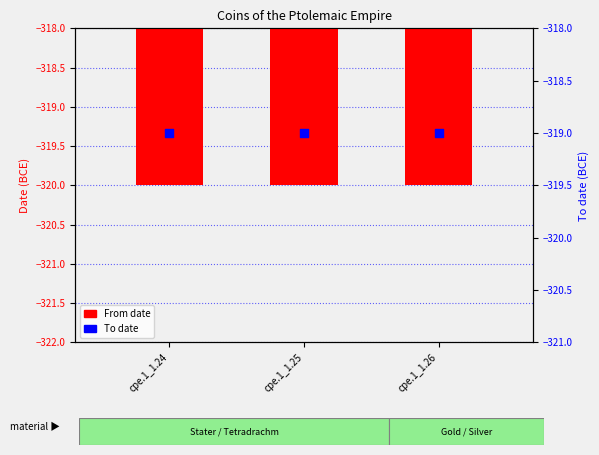

Which series has the largest Y range (max minus min)?

From date